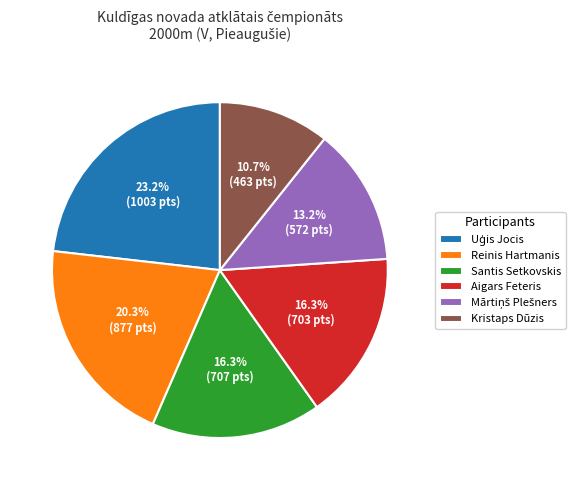

Is there a majority slice in this chart?

No